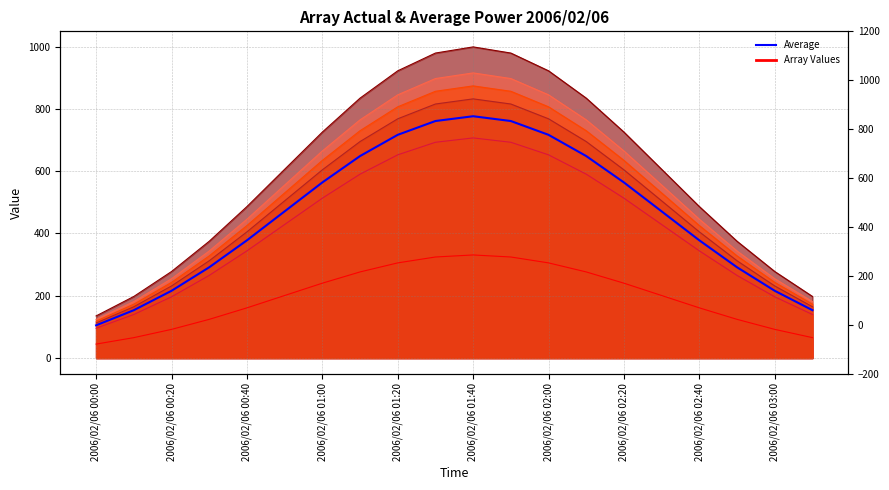

Does the chart have visible grid lines?

Yes